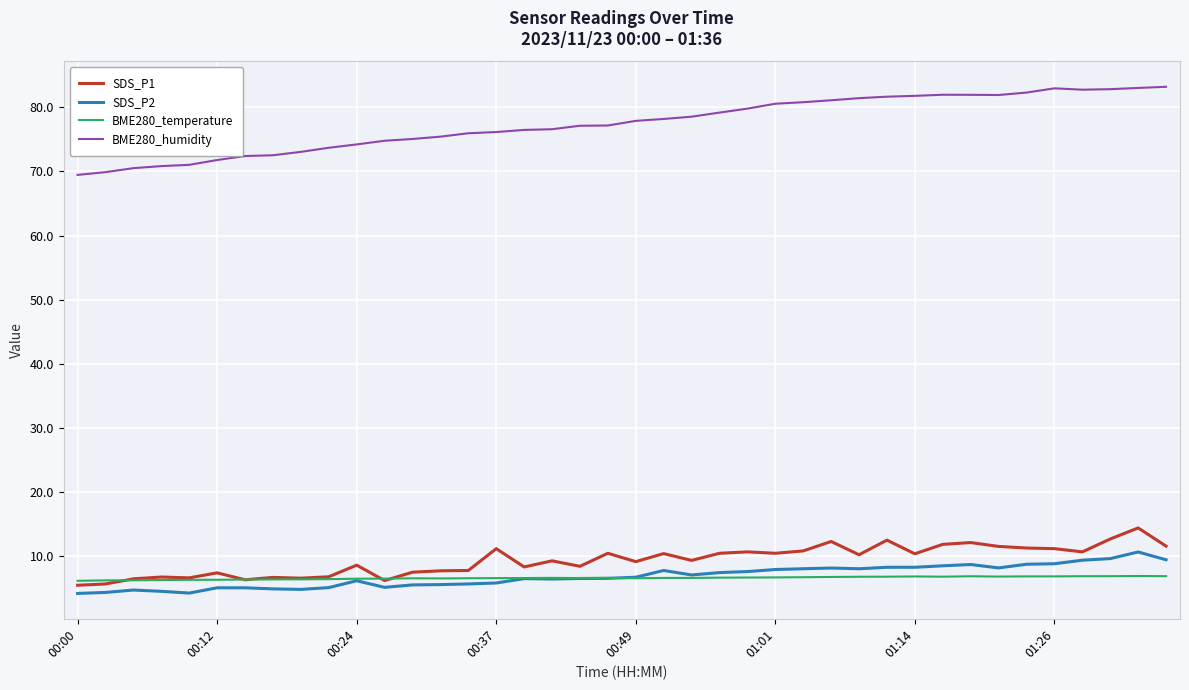

What is the sum of all SDS_P1 values?

375.3